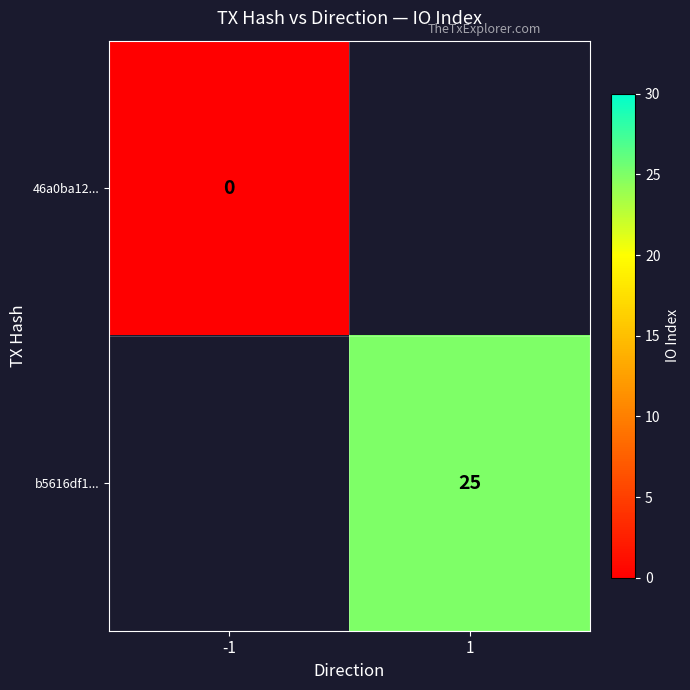

The value of b5616df1... at 1 is 25. True or false?

True